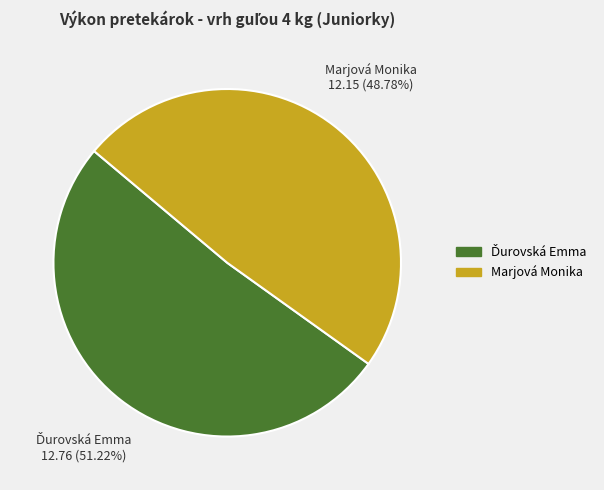

Which slice is the smallest?

Marjová Monika